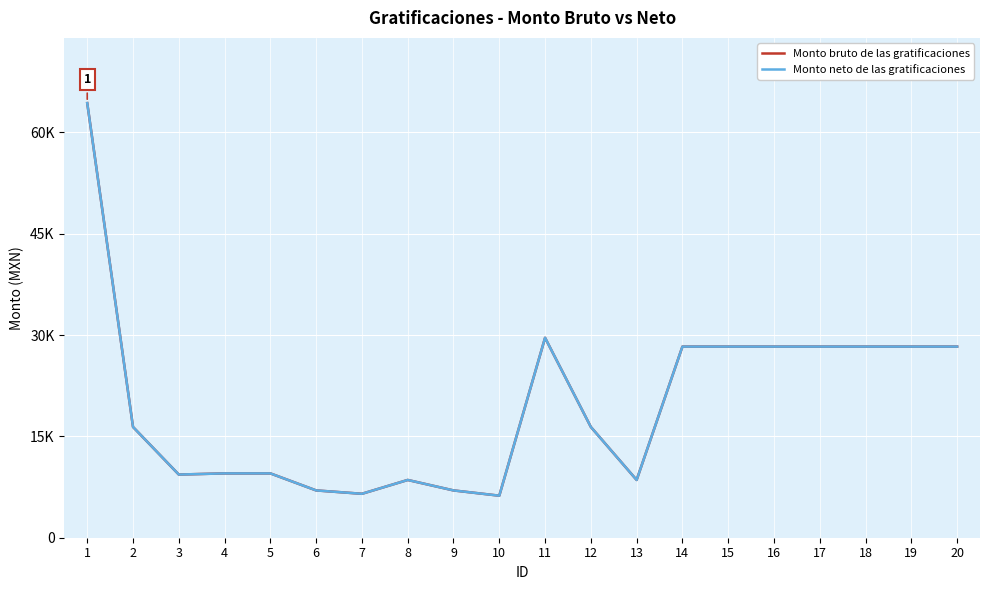

Where does the Monto bruto de las gratificaciones series first go above 16397?

1